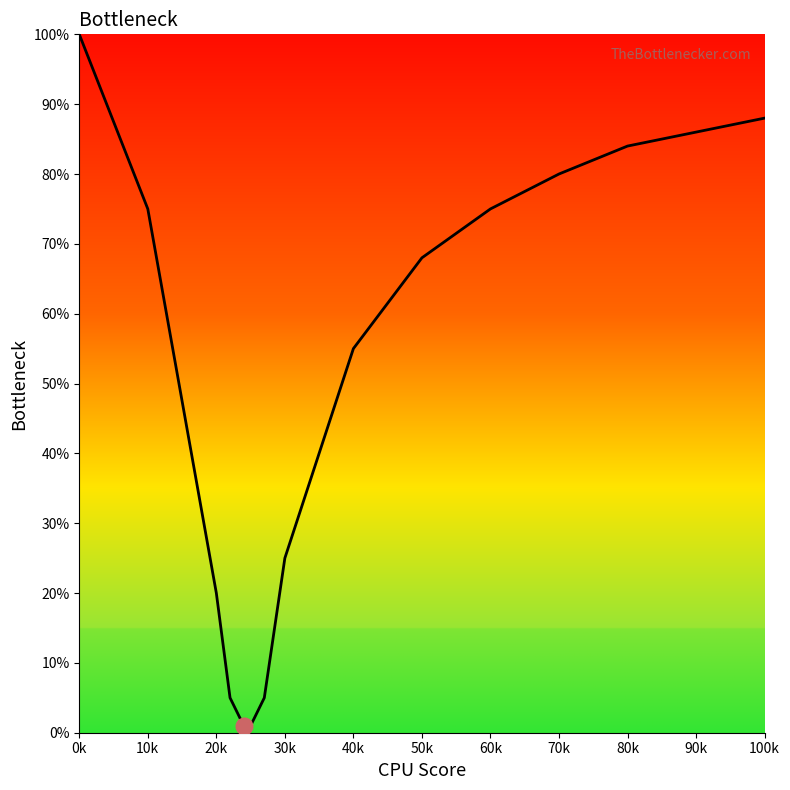

What is the approximate value at 0k?

100